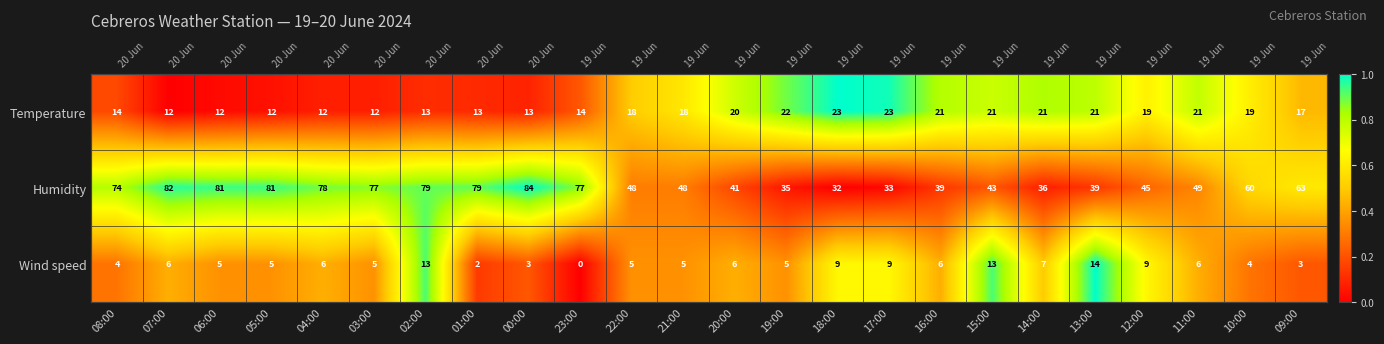

The Wind speed series shows 0.1 at 07:00. True or false?

False